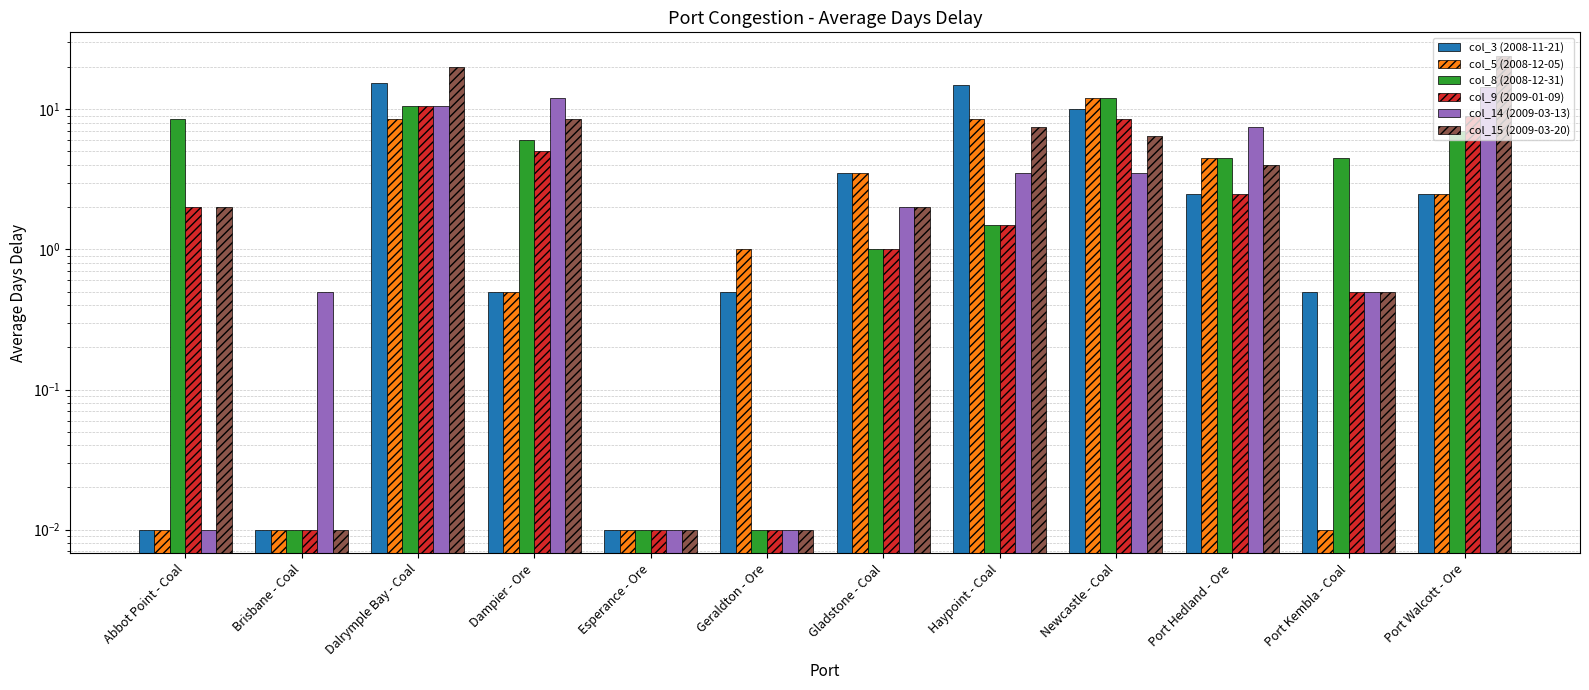

Is the value of col_3 (2008-11-21) at Haypoint - Coal greater than the value of col_8 (2008-12-31) at Gladstone - Coal?

Yes